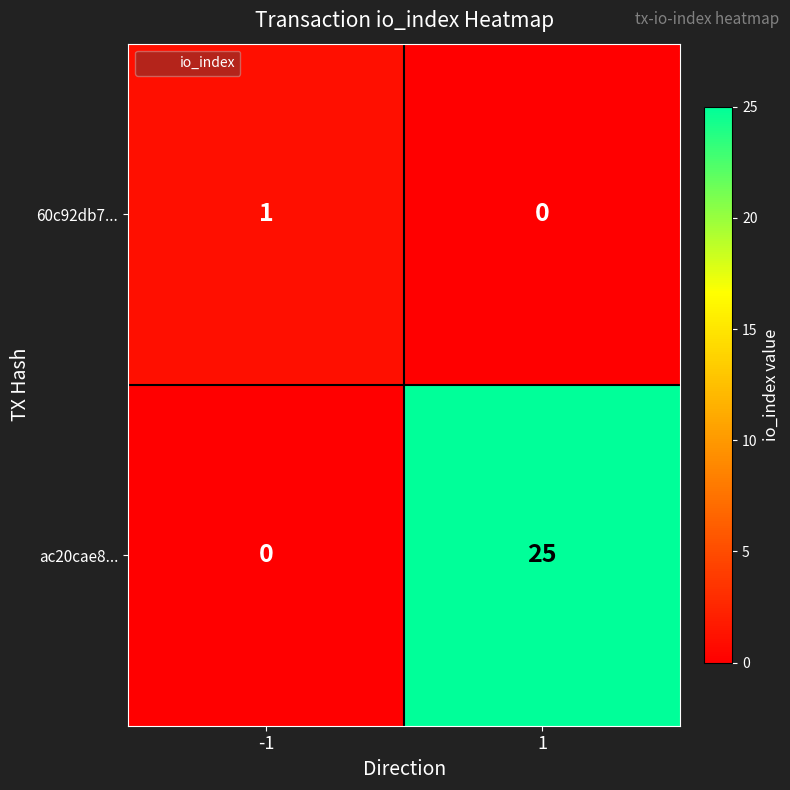

List the series in order of their peak value, lowest first.

60c92db7..., ac20cae8...